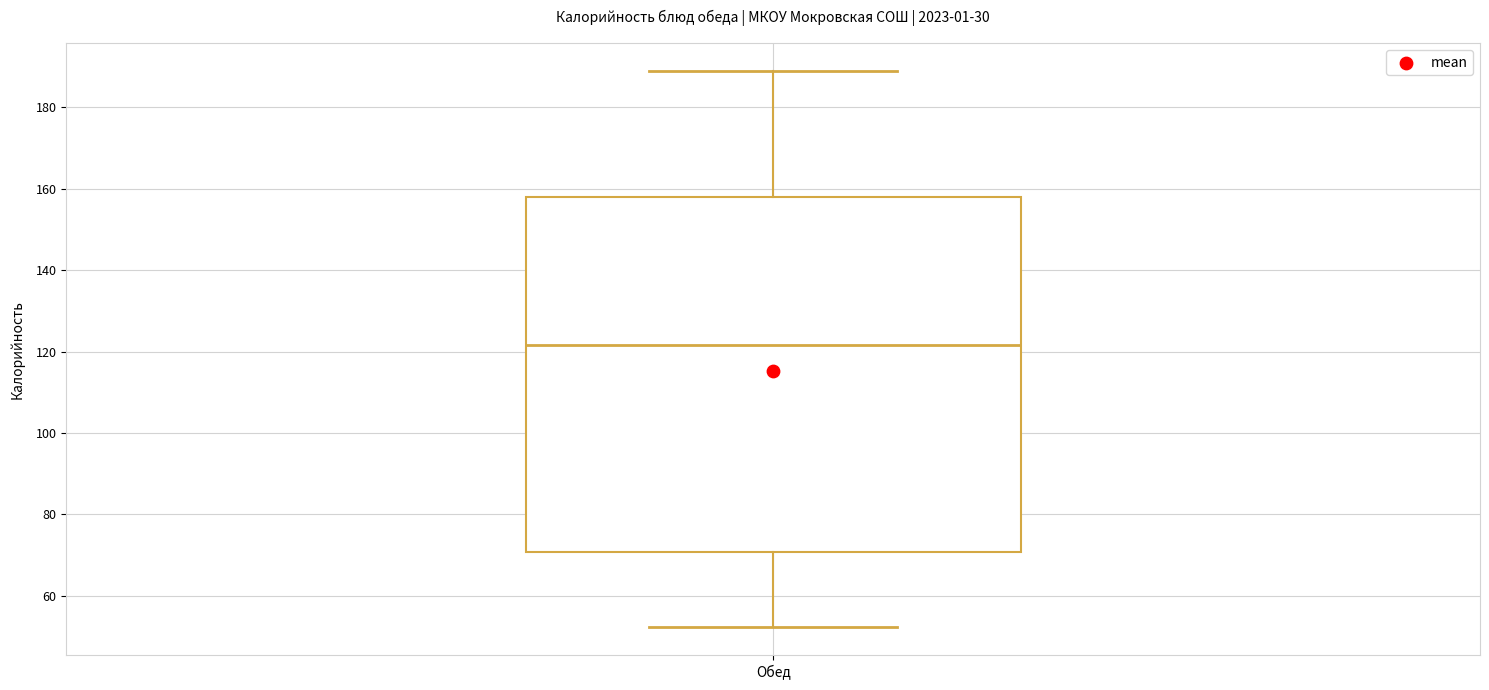

Read this box plot against the y-axis: the position of the median line, the range covered by the box, and the ends of both whiskers. The values are not printed on the chart, so give them approximately, as read against the axis.

median 122, box 70 to 158, whiskers 52 to 190